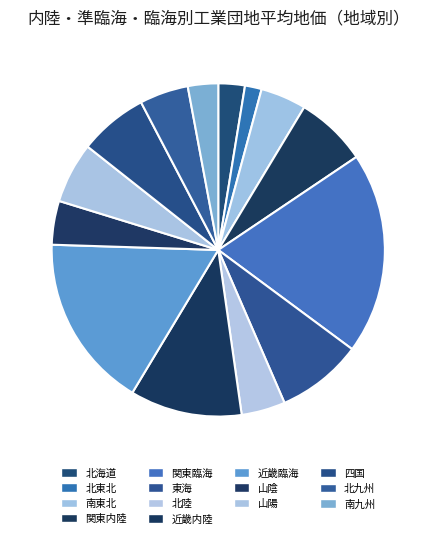

Does any single category account for the majority?

No